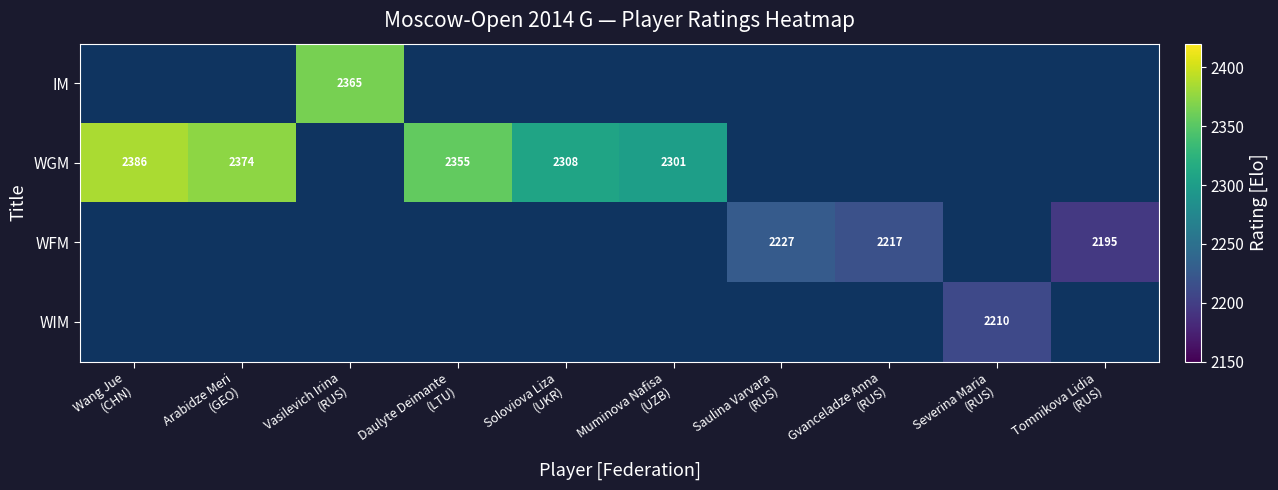

The value of WFM at Saulina Varvara (RUS) is 1051.3. True or false?

False